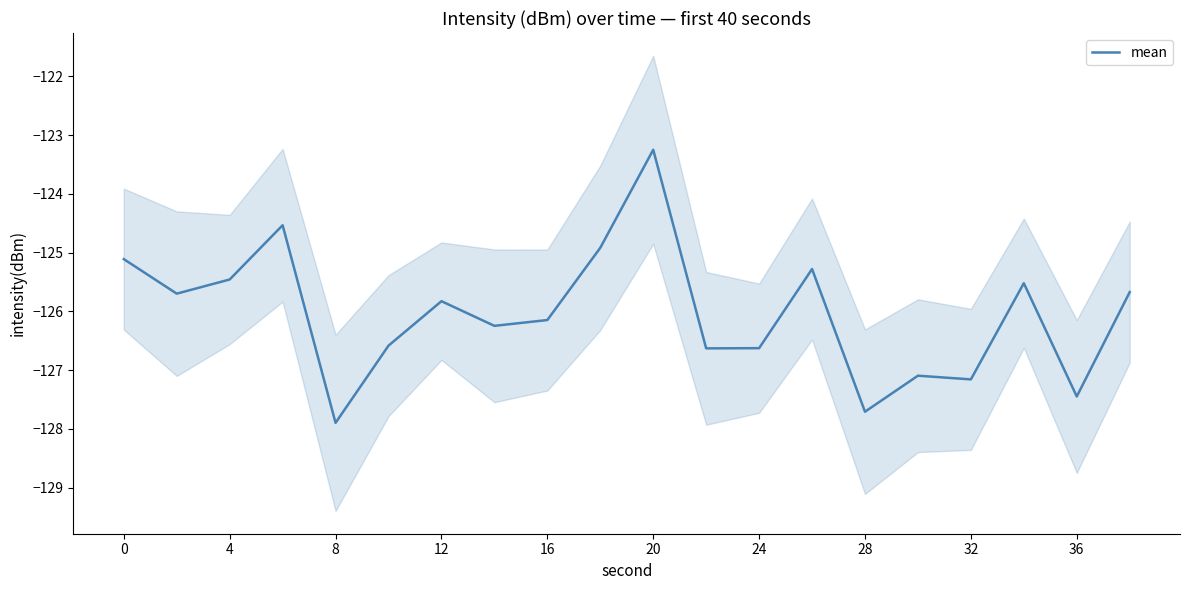

True or false: mean has a value of -36.2 at 16.

False